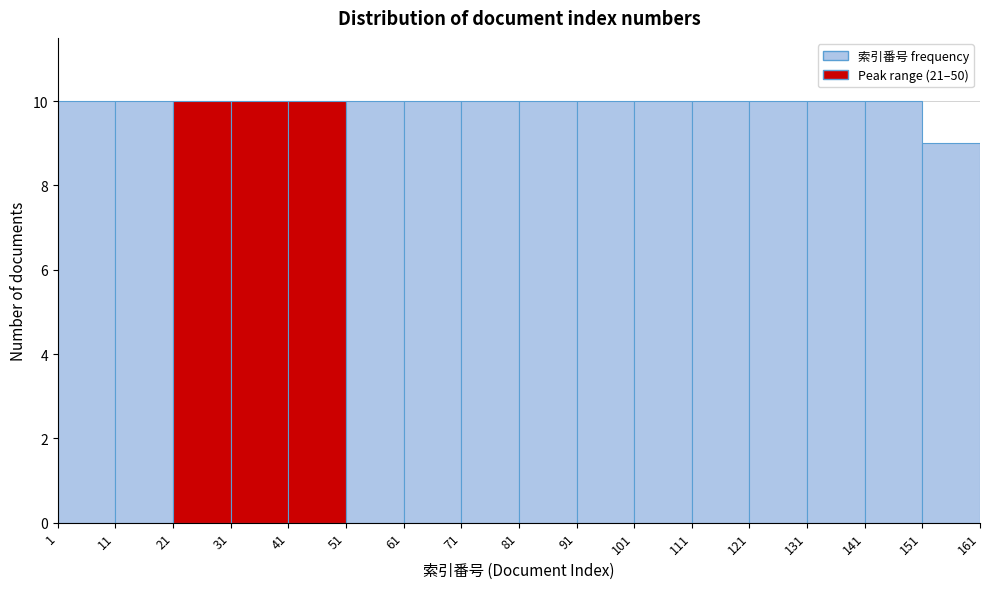

Reading left to right, transcribe this chart: for each bar, give the range it covers on the x-axis and its height. The values are not printed on the chart, so give them approximately, as read against the axis.

1 to 11: 10
11 to 21: 10
21 to 31: 10
31 to 41: 10
41 to 51: 10
51 to 61: 10
61 to 71: 10
71 to 81: 10
81 to 91: 10
91 to 101: 10
101 to 111: 10
111 to 121: 10
121 to 131: 10
131 to 141: 10
141 to 151: 10
151 to 161: 9